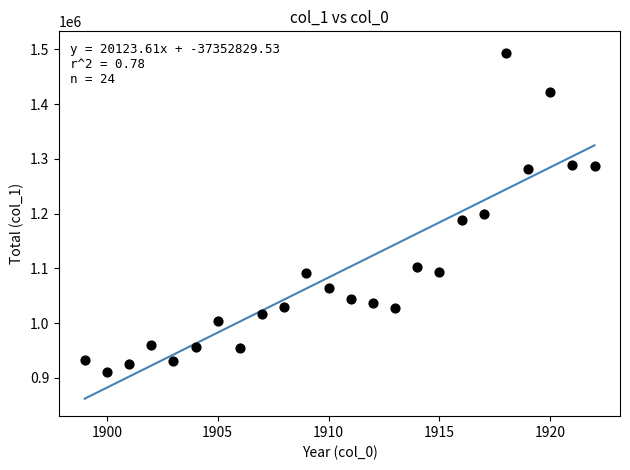

What is the range of Y values (max minus min)?

582418